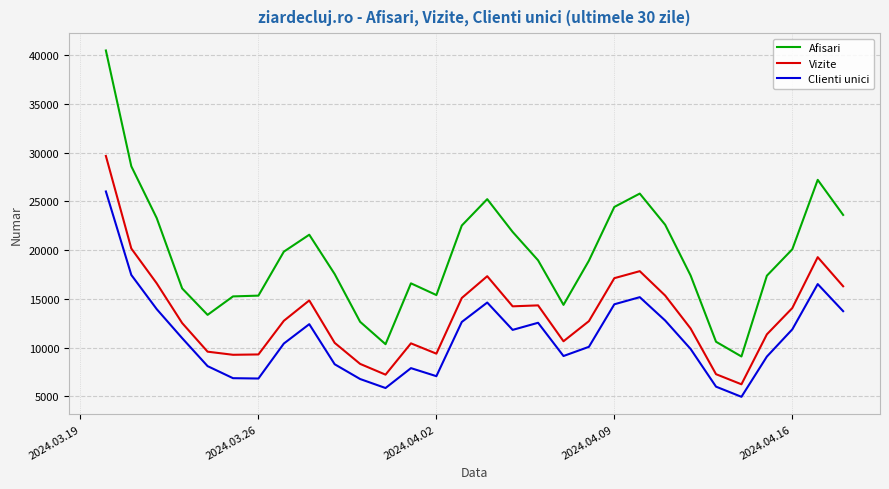

True or false: Afisari and Clienti unici intersect in this chart.

False